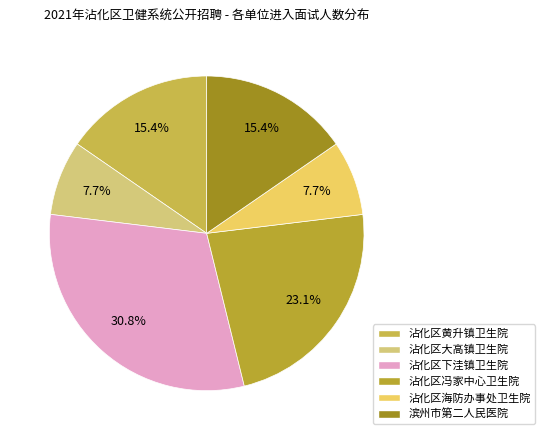

How many slices are in this pie chart?

6